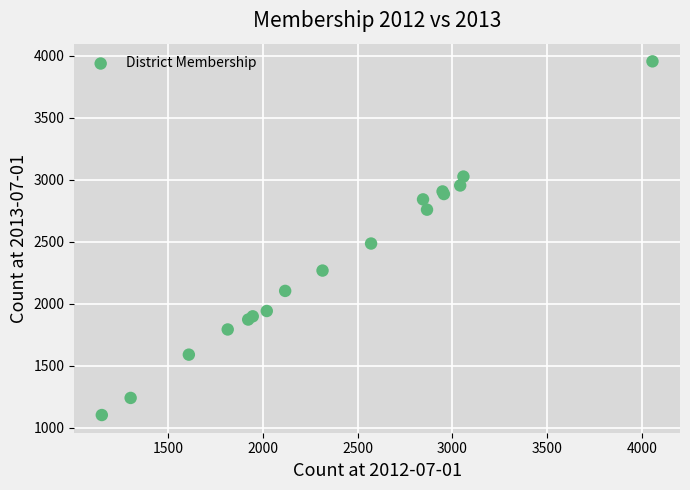

What Y value in the scatter plot is closest to 2530?

2487